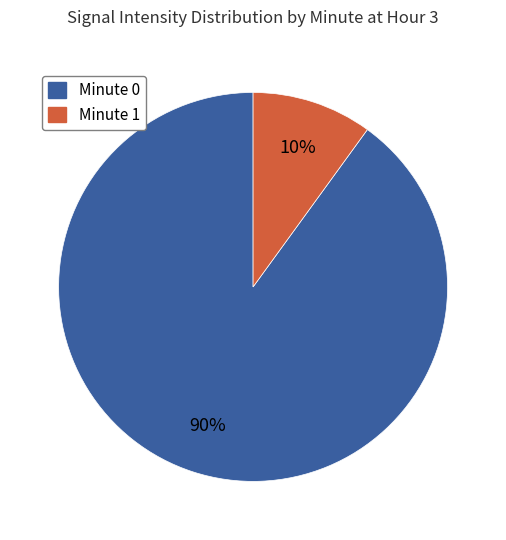

Is it true that Minute 0 is 95% of the pie?

False